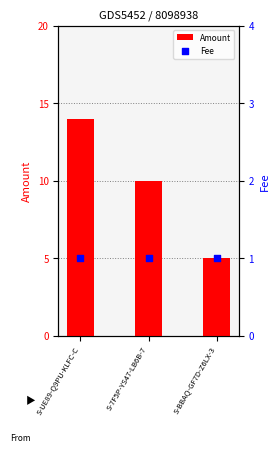

Is the value of Amount at S-BBAQ-GF7D-Z6LX-3 greater than the value of Fee at S-BBAQ-GF7D-Z6LX-3?

Yes